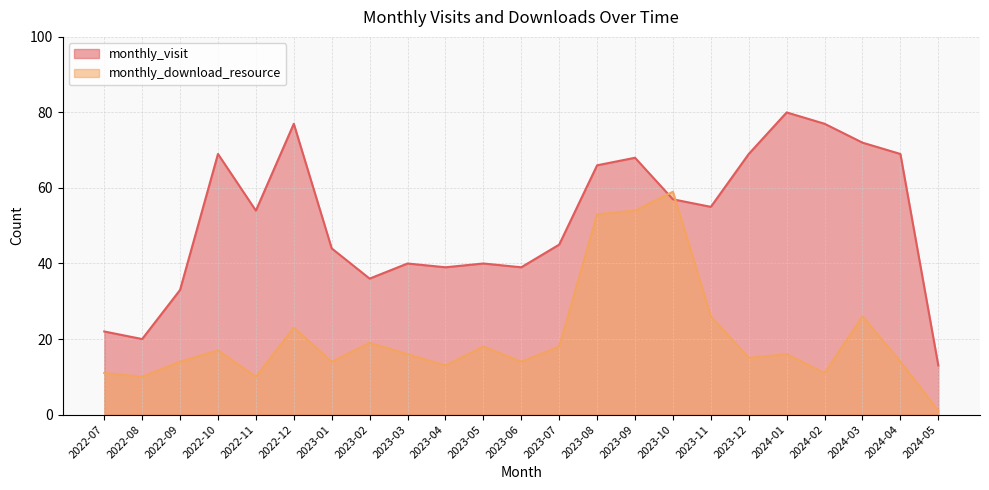

What is the difference between the maximum and minimum values in the monthly_download_resource series?

58